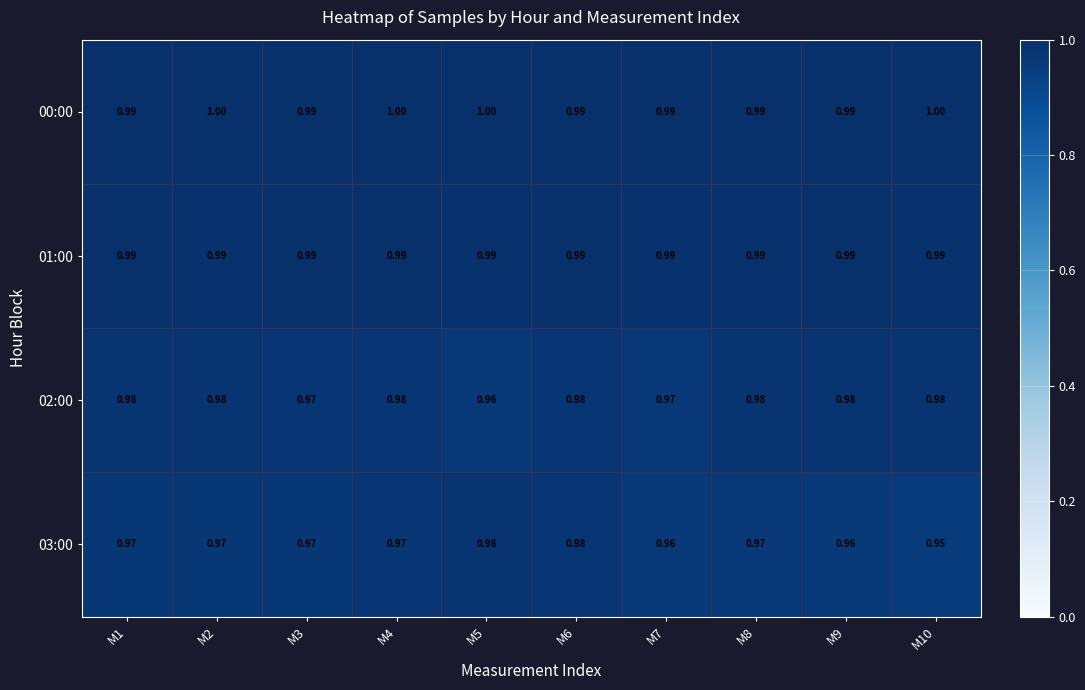

Is the value of 00:00 at M2 greater than the value of 01:00 at M5?

Yes